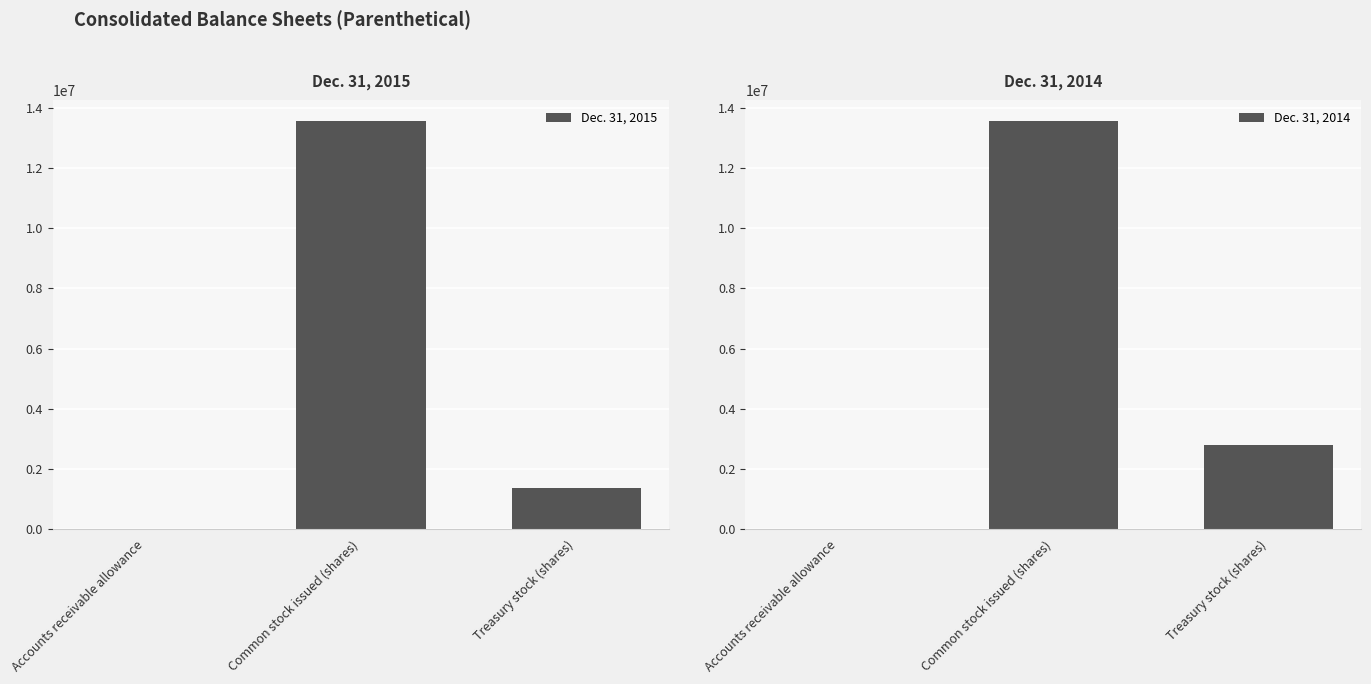

What is the value of the Dec. 31, 2015 bar at the 1st from the left?

1451